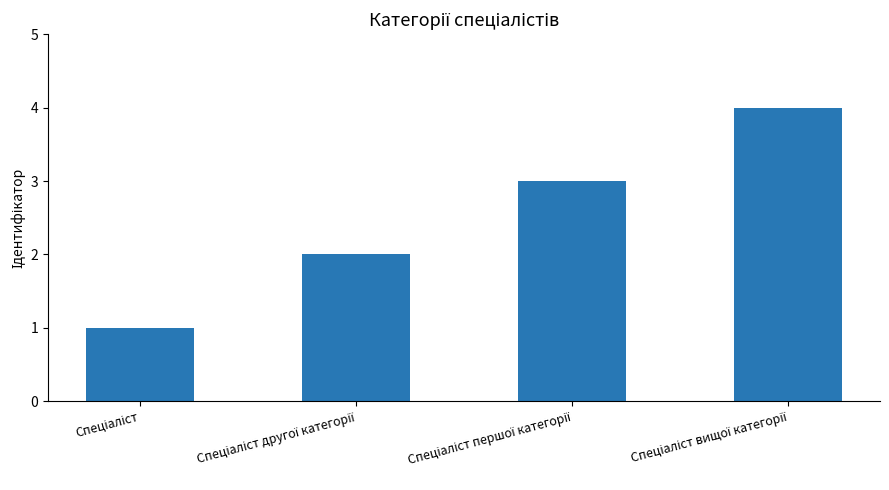

What is the difference between the second highest and second lowest values?

1